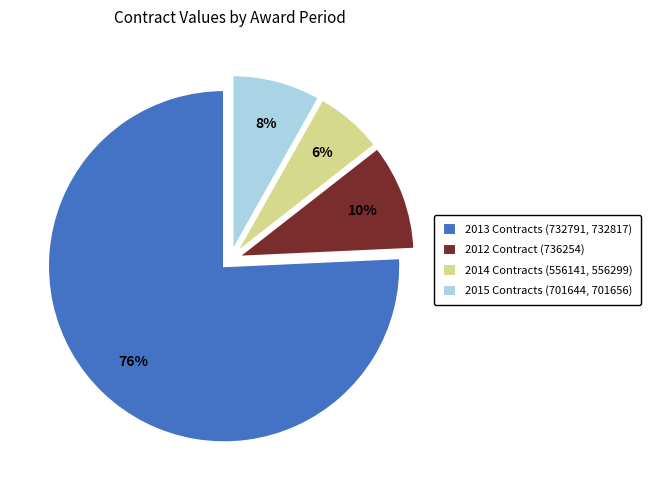

Do 2013 Contracts (732791, 732817) and 2014 Contracts (556141, 556299) together represent more than half of the pie?

Yes